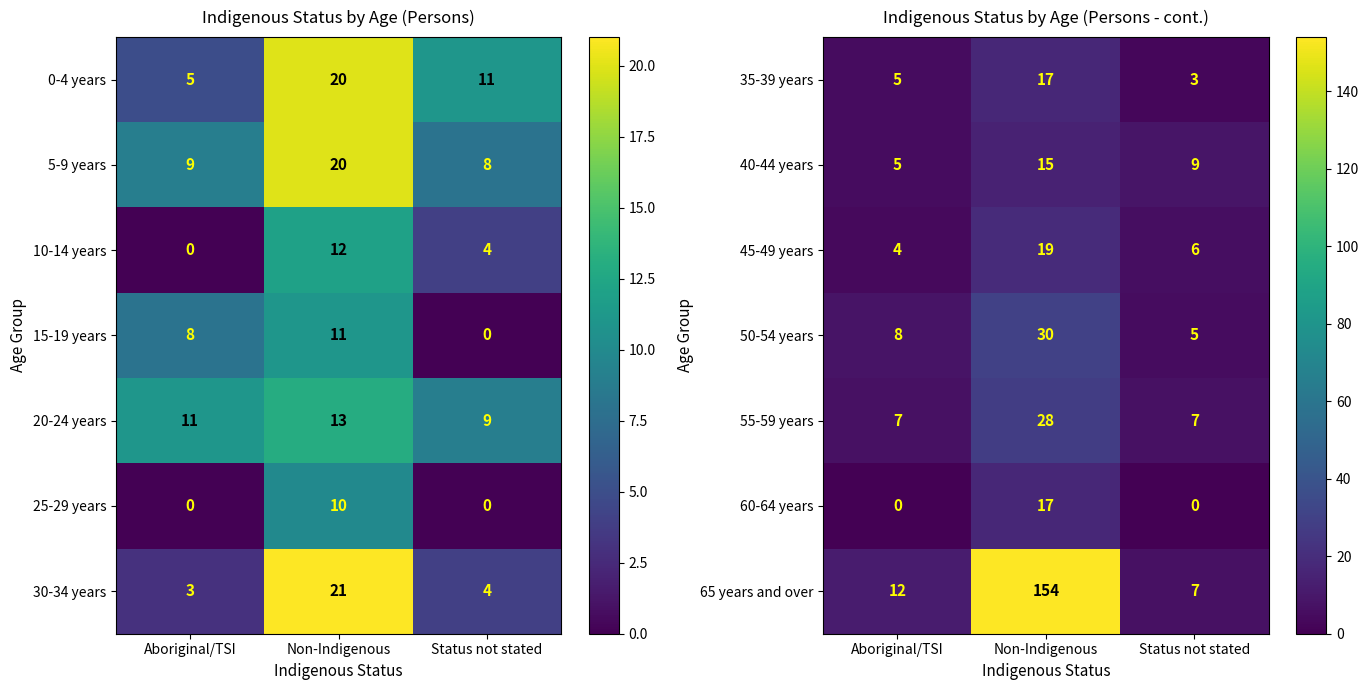

What is the maximum value shown in the chart?

154